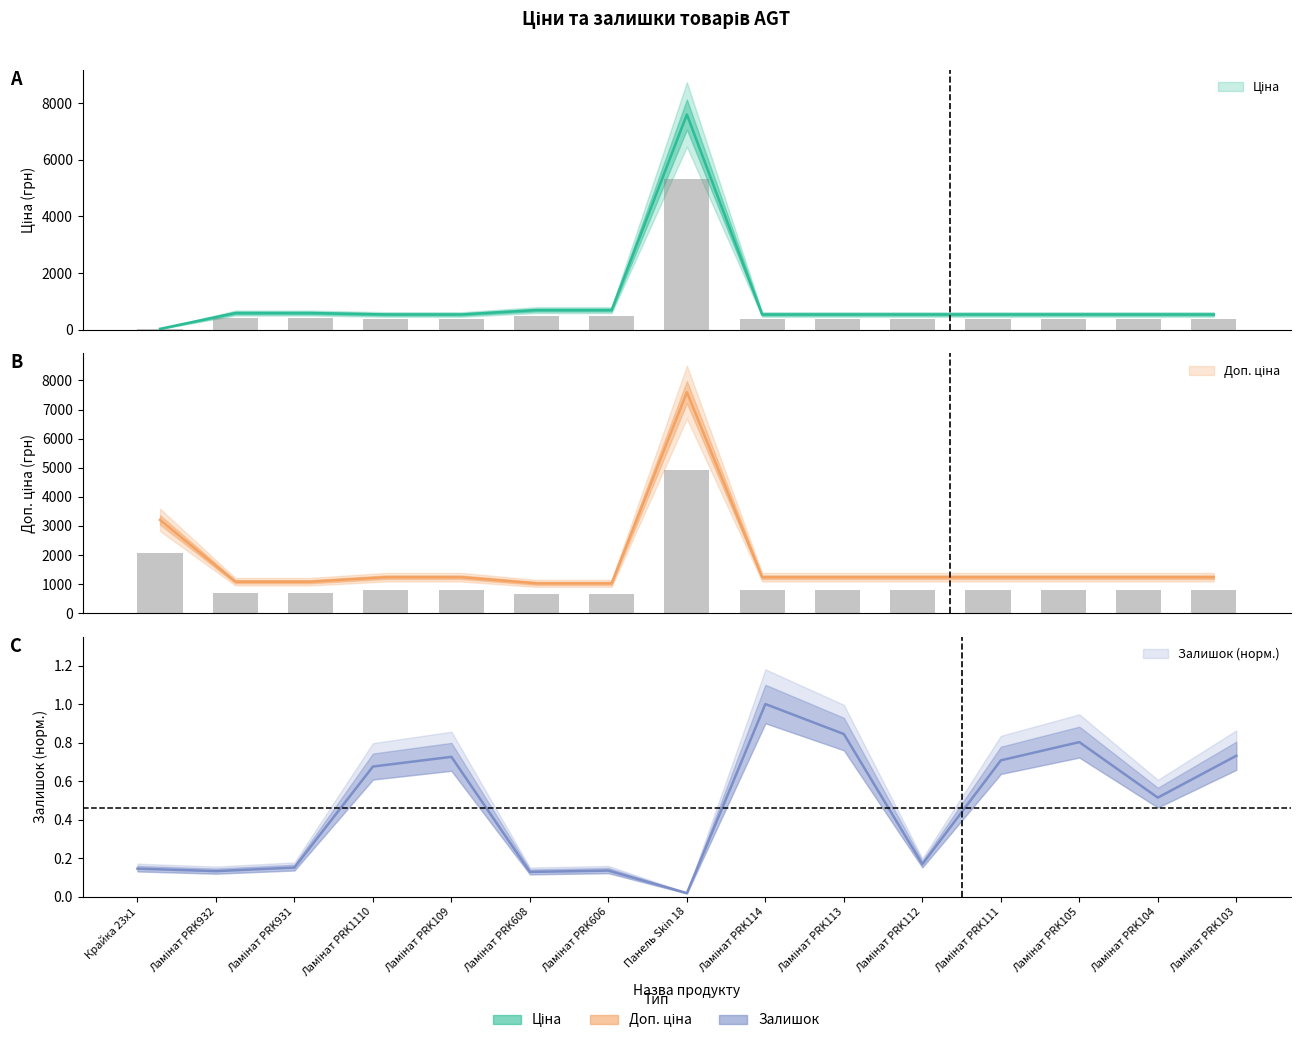

Which category has the highest value across all series?

Панель Skin 18